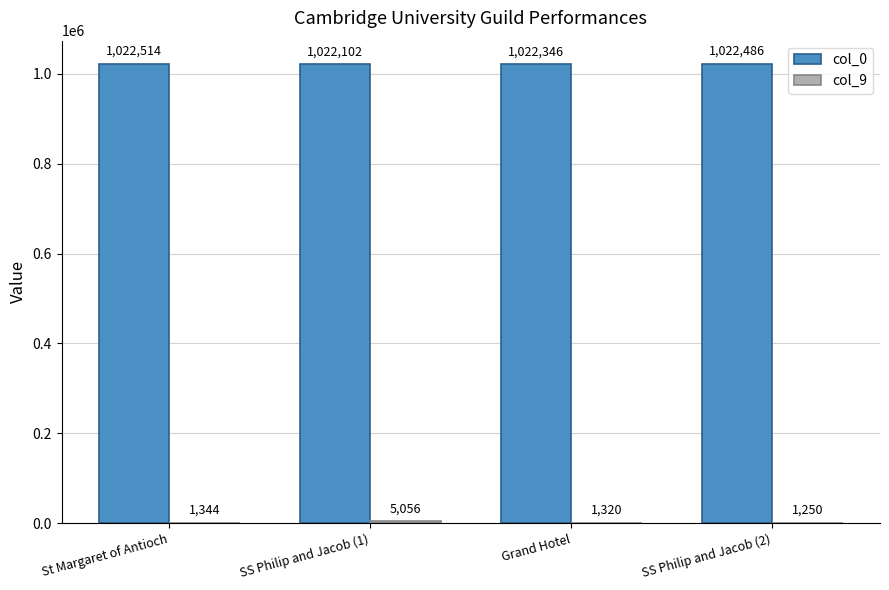

Are the bars horizontal?

No